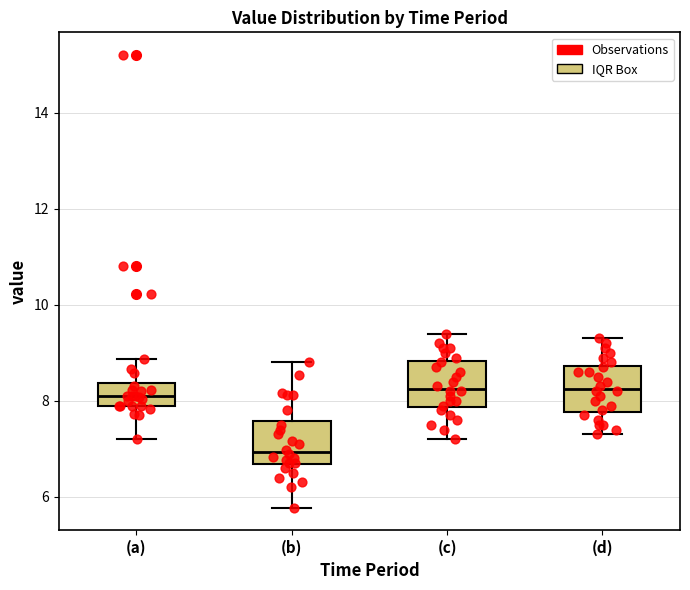

Which box has the lowest median line?

(b)